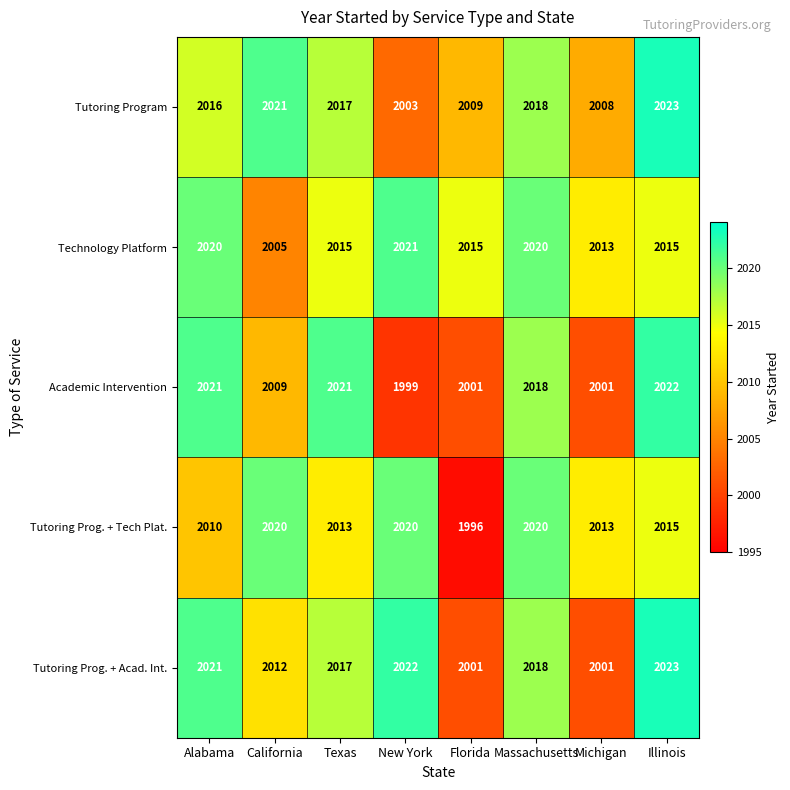

Which series has the largest total across all categories?

Technology Platform